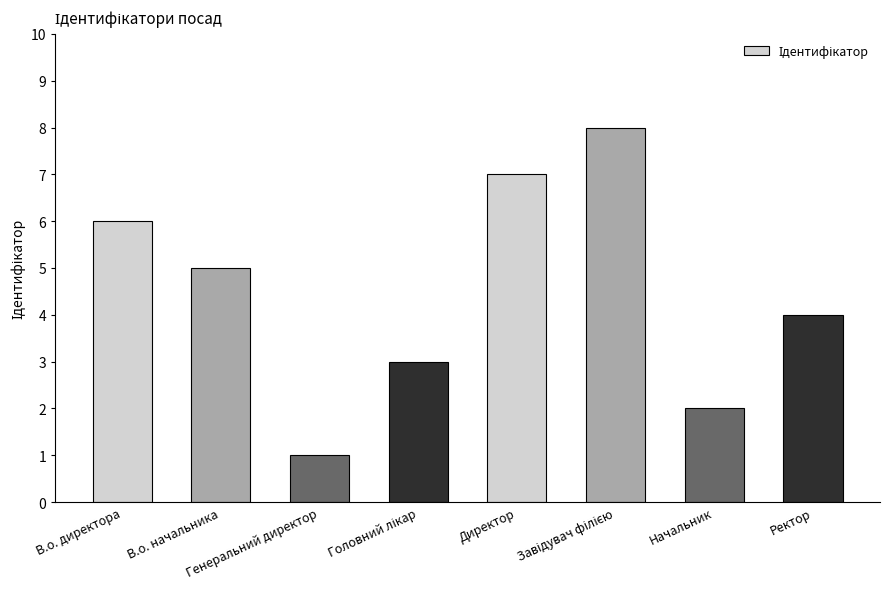

What is the maximum value shown in the chart?

8